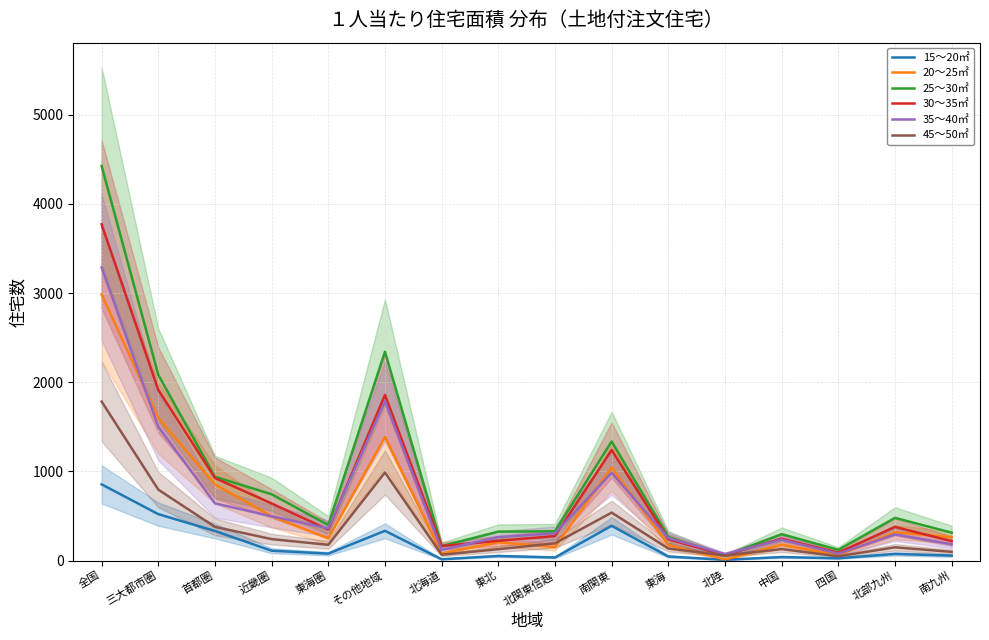

Rank the series at 中国 from highest to lowest value.

25～30㎡, 30～35㎡, 35～40㎡, 20～25㎡, 45～50㎡, 15～20㎡